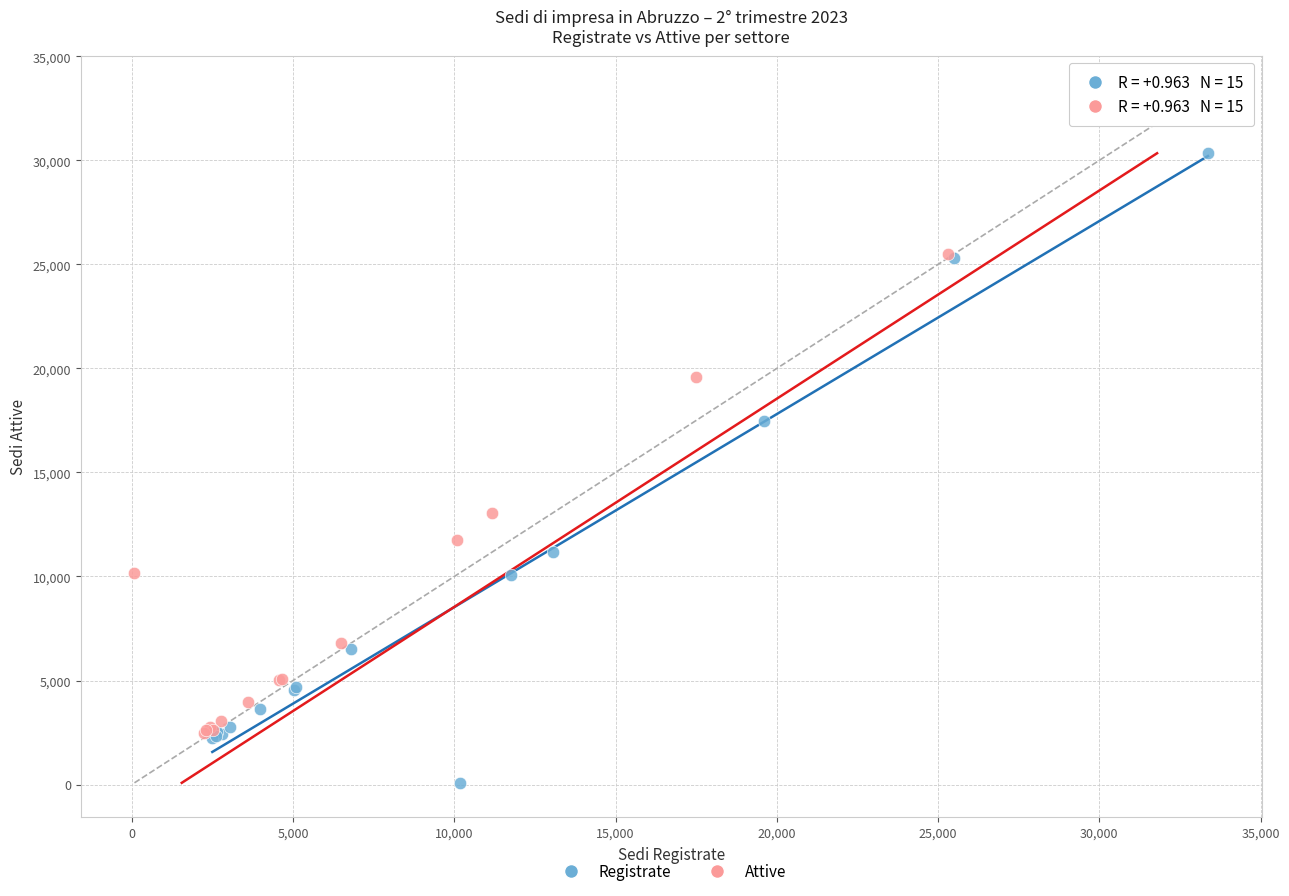

Which series reaches the maximum Y coordinate?

Attive